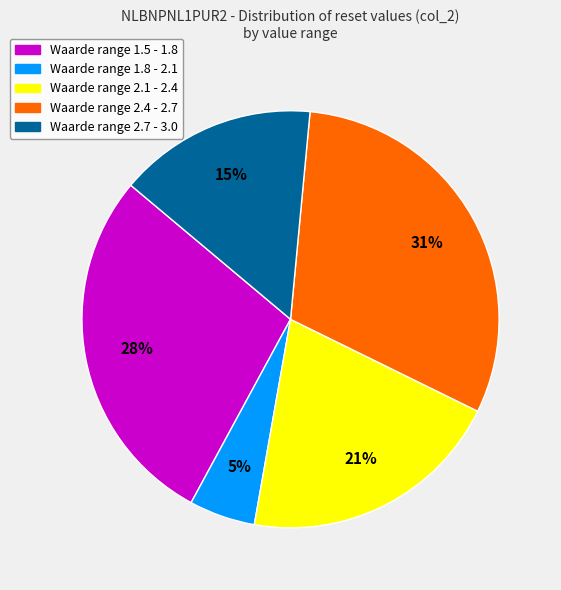

Is there a majority slice in this chart?

No